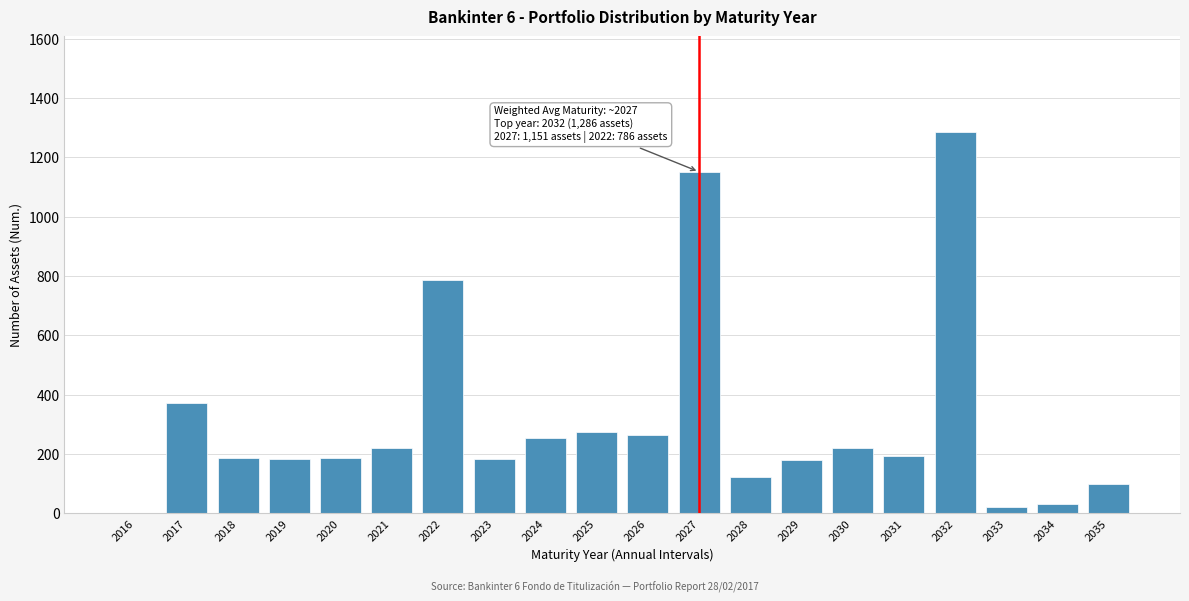

The value at 2021 is 294. True or false?

False